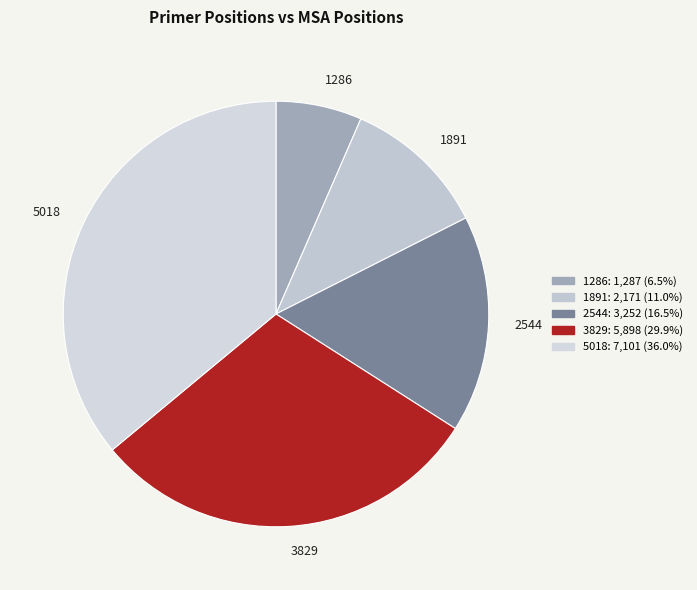

Is the sum of 2544 and 1891 greater than half?

No